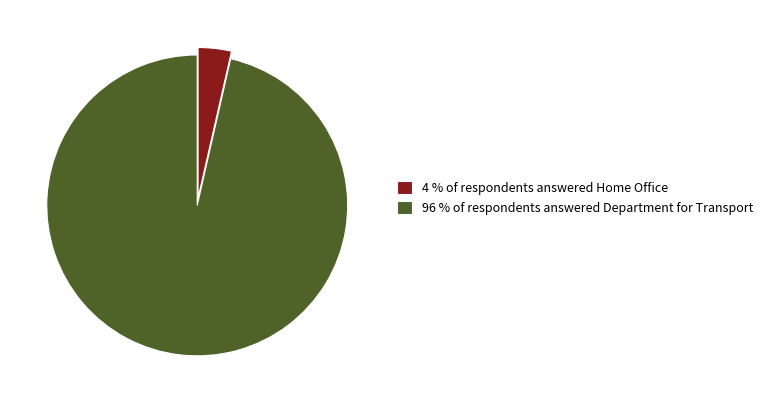

Which category has the biggest portion of the pie?

96 % of respondents answered Department for Transport